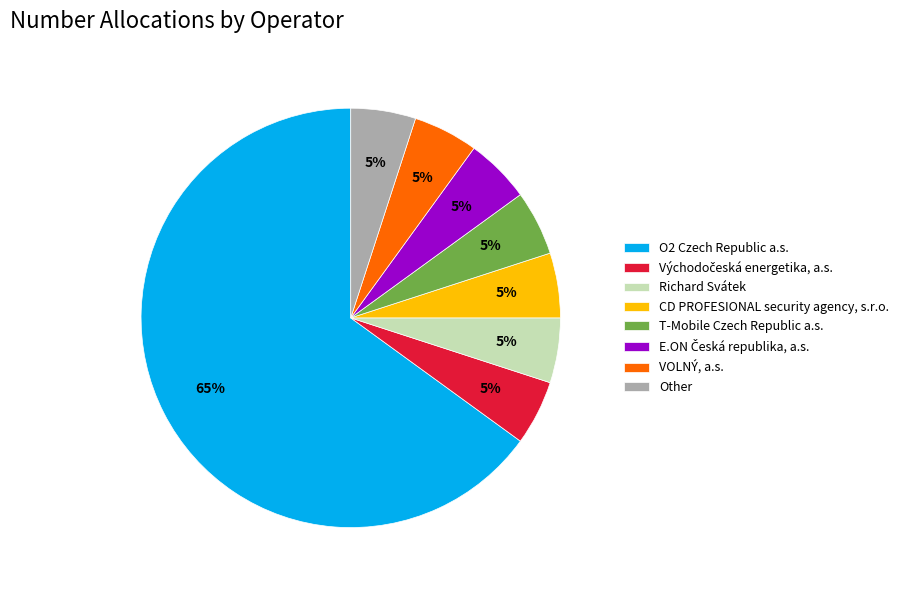

Approximately how many times larger is the value at Other compared to Richard Svátek?

1.0